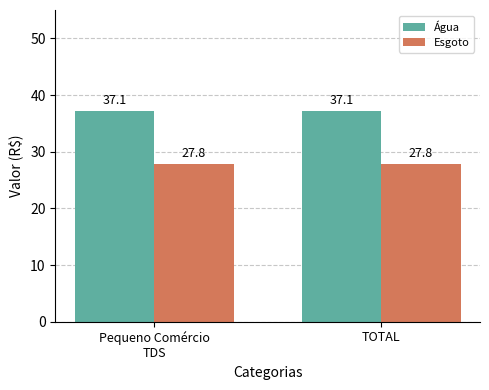

Rank the series by their maximum value, from highest to lowest.

Água, Esgoto